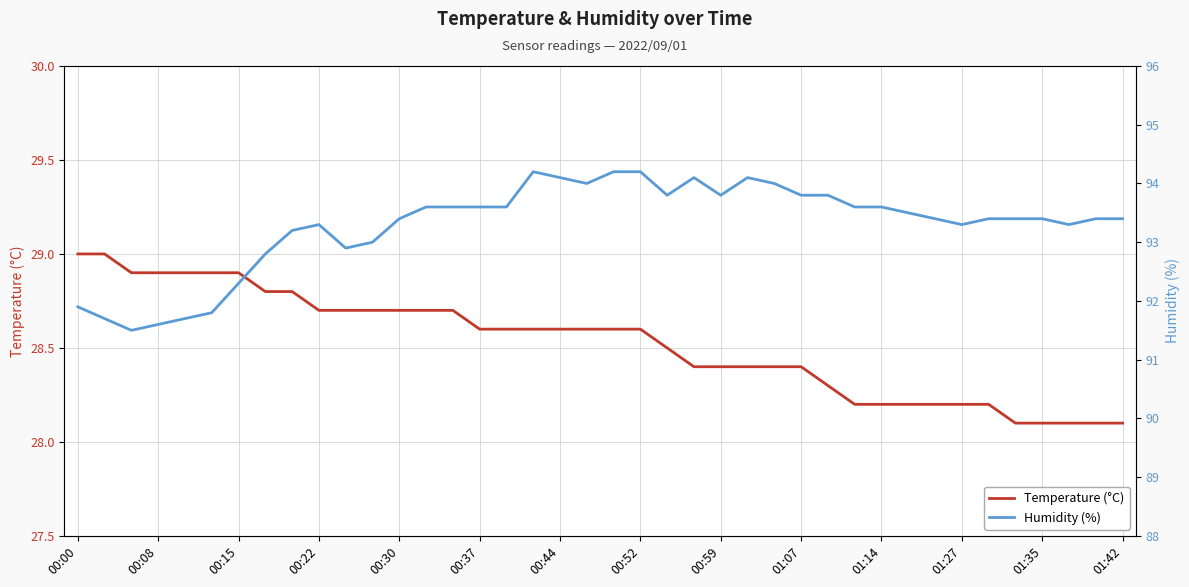

Is this an area chart (filled region under the line)?

No